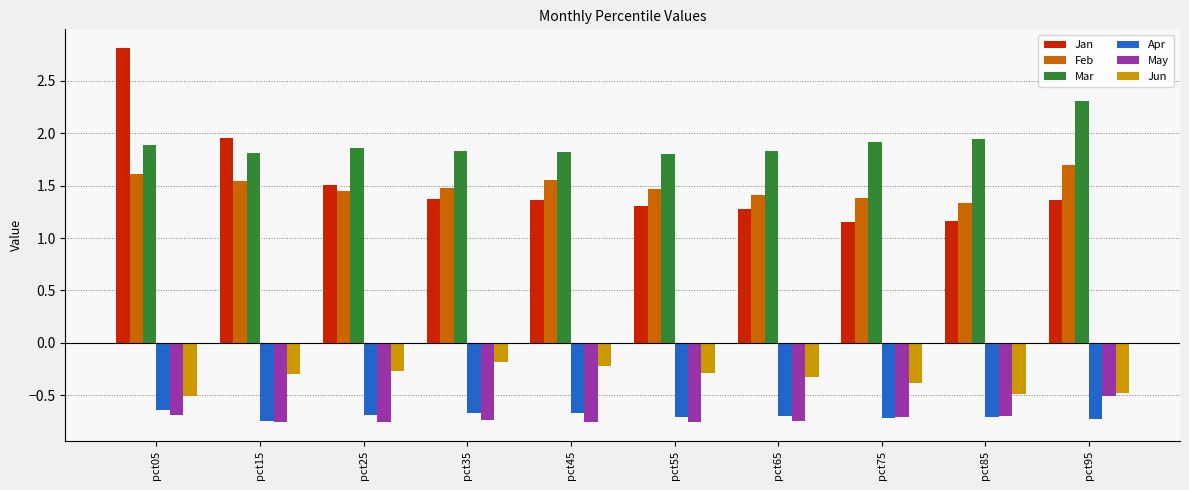

True or false: Apr has a value of -1.1 at pct35.

False